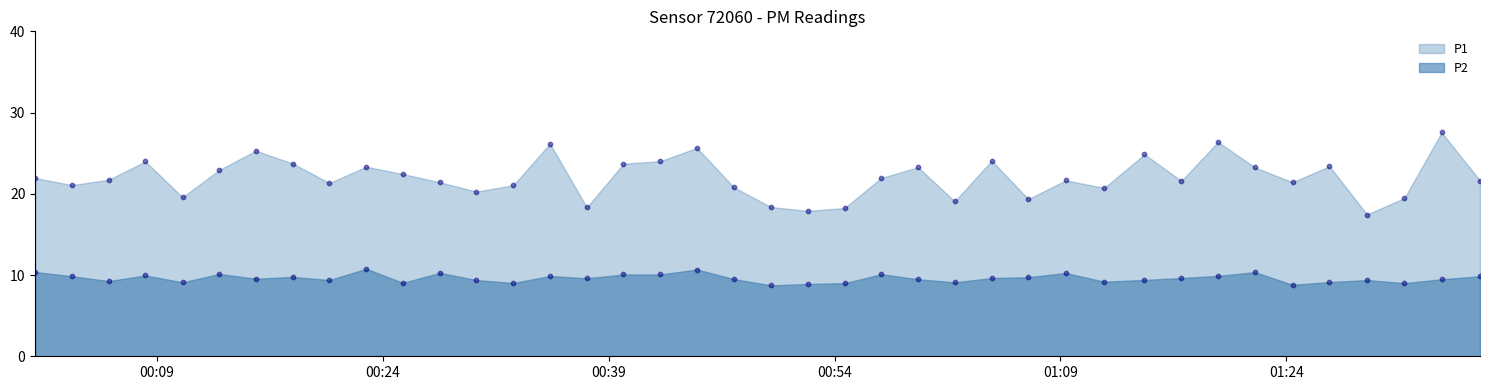

Which series has the largest total across all categories?

P1